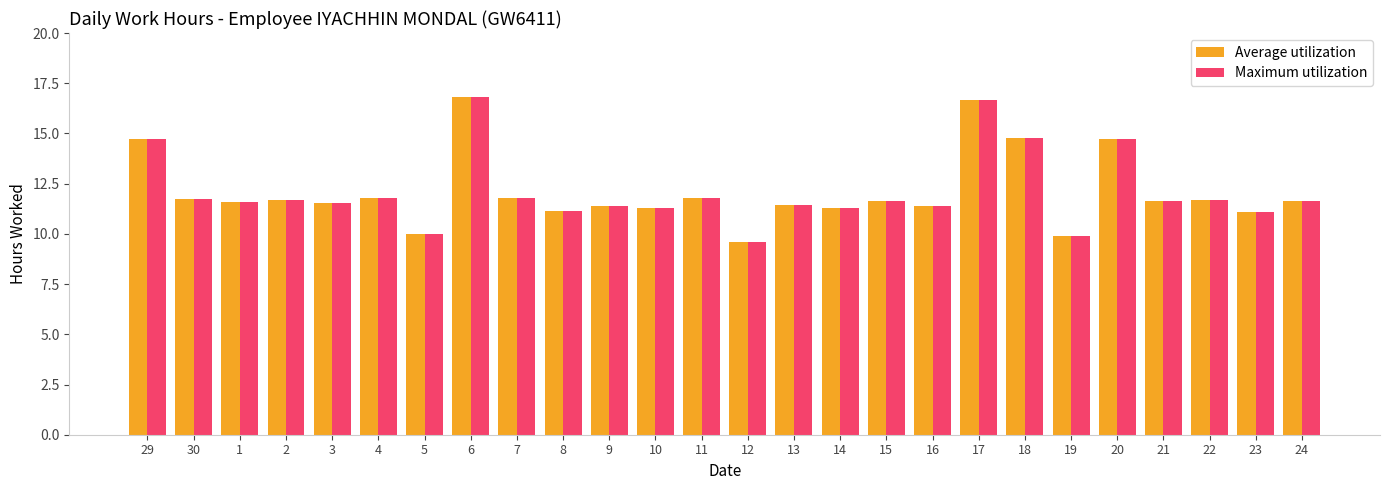

What is the average value of the Maximum utilization series?

12.1